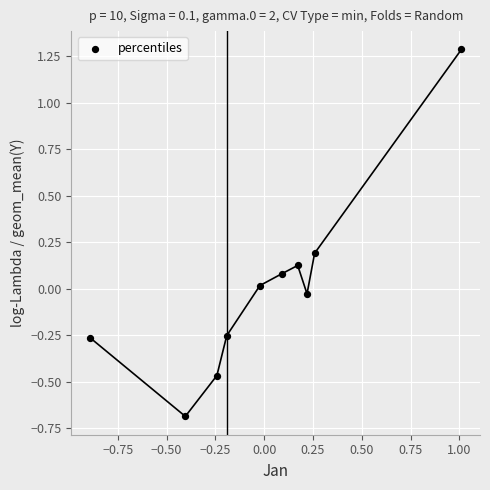

What is the range of X values (max minus min)?

1.9